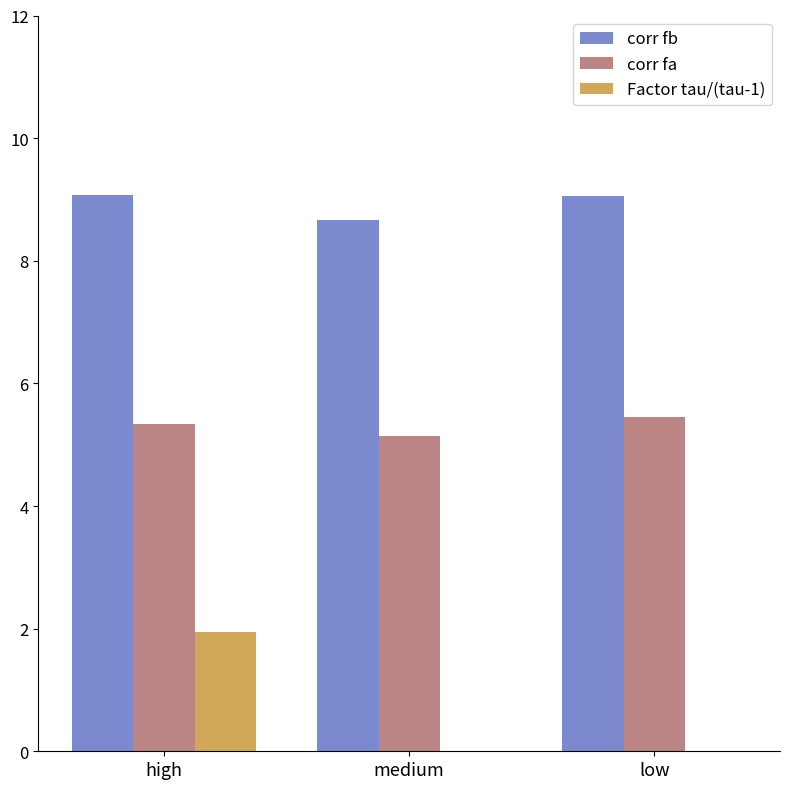

What is the highest value of the Factor tau/(tau-1) series?

1.9